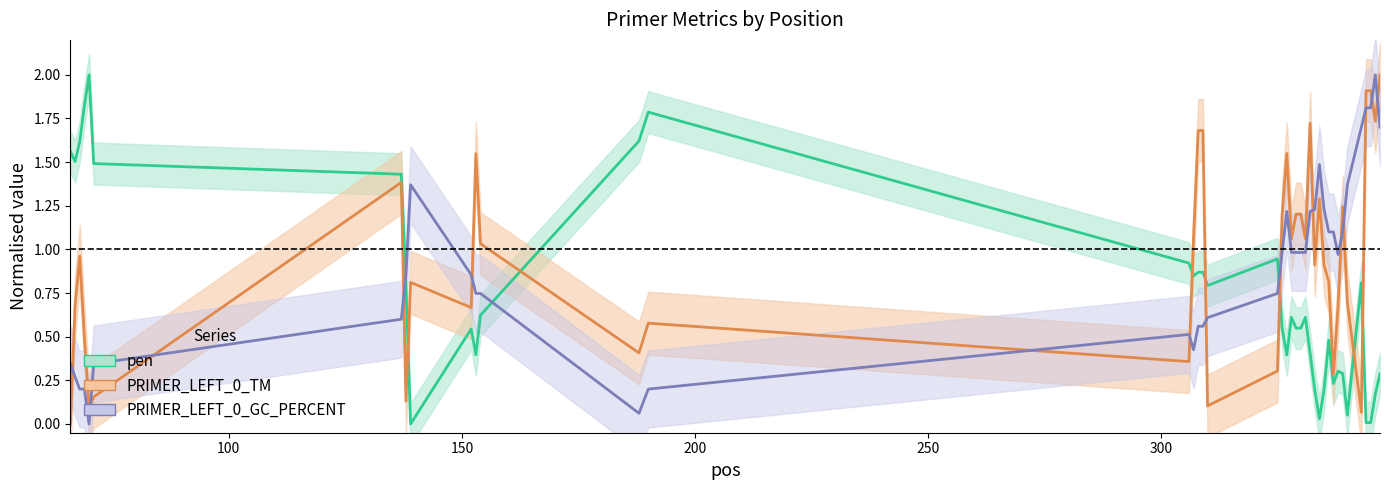

True or false: PRIMER_LEFT_0_TM and pen cross at least once.

True